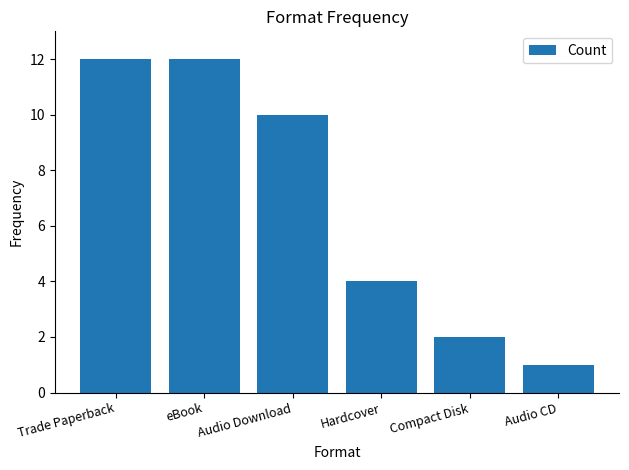

What is the change in value from Trade Paperback to Audio CD?

-11